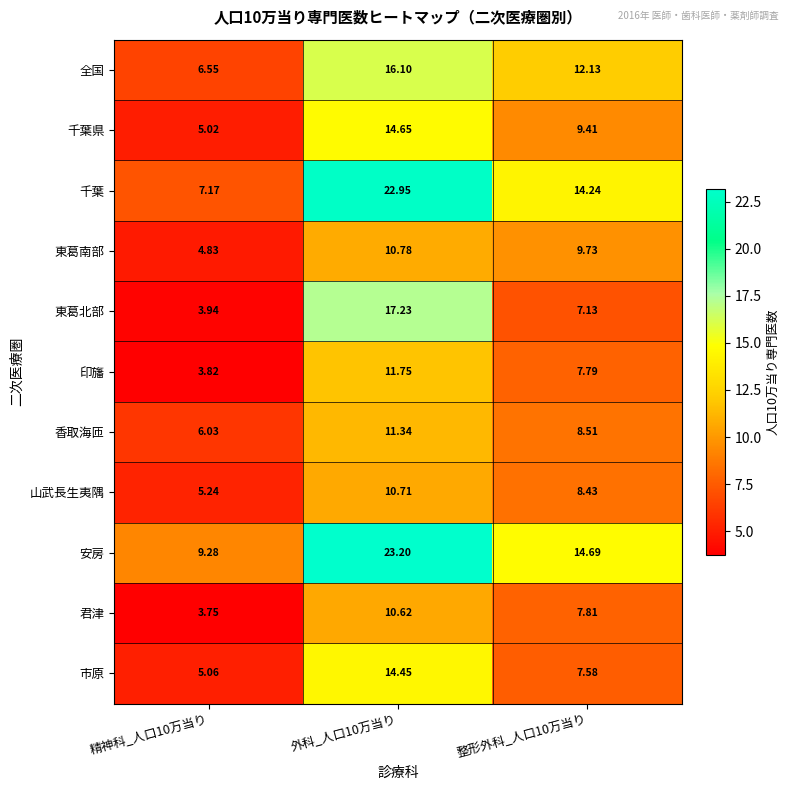

List the series in order of their peak value, lowest first.

君津, 山武長生夷隅, 東葛南部, 香取海匝, 印旛, 市原, 千葉県, 全国, 東葛北部, 千葉, 安房